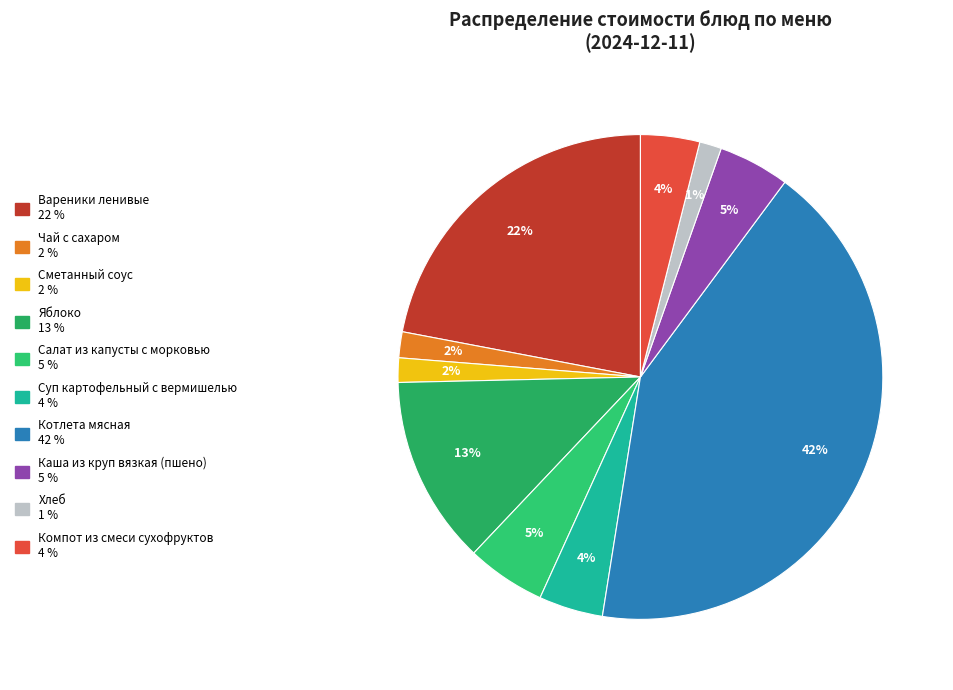

Is Суп картофельный с вермишелью the majority of the pie?

No